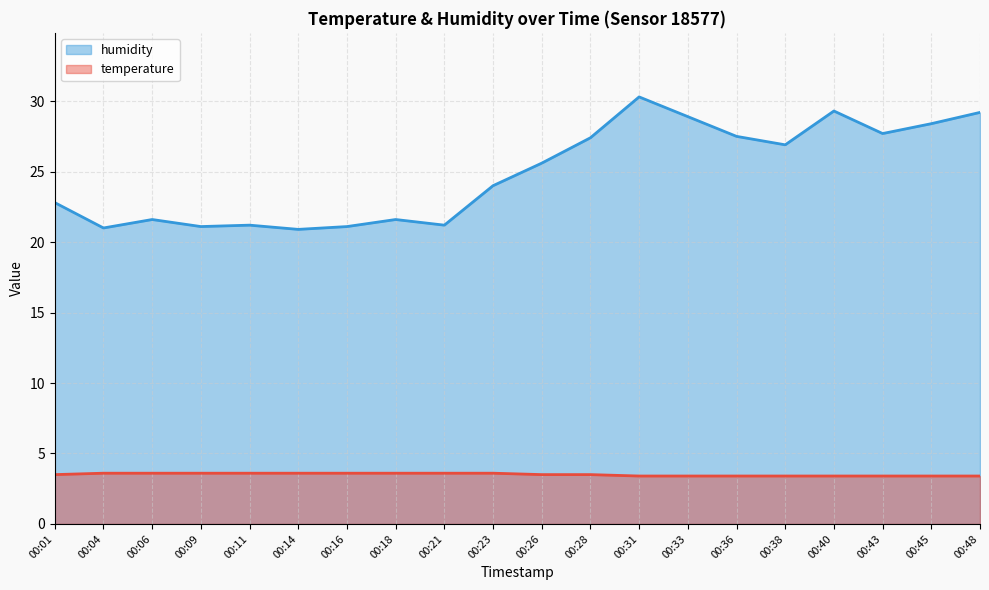

Rank the series by their average value, from highest to lowest.

humidity, temperature